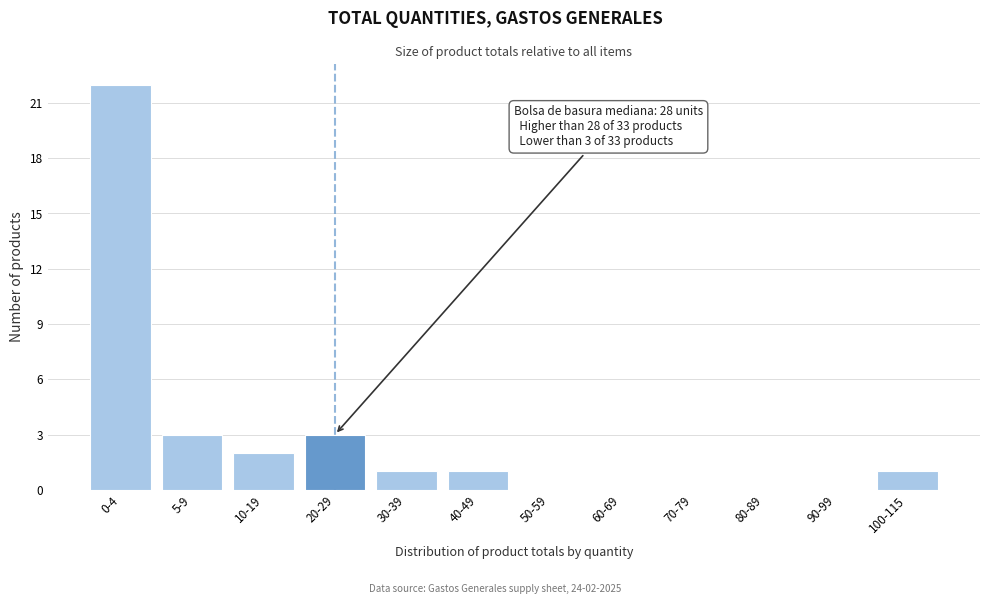

Reading left to right, list all the values displayed in this chart.

0-4=22	5-9=3	10-19=2	20-29=3	30-39=1	40-49=1	50-59=0	60-69=0	70-79=0	80-89=0	90-99=0	100-115=1